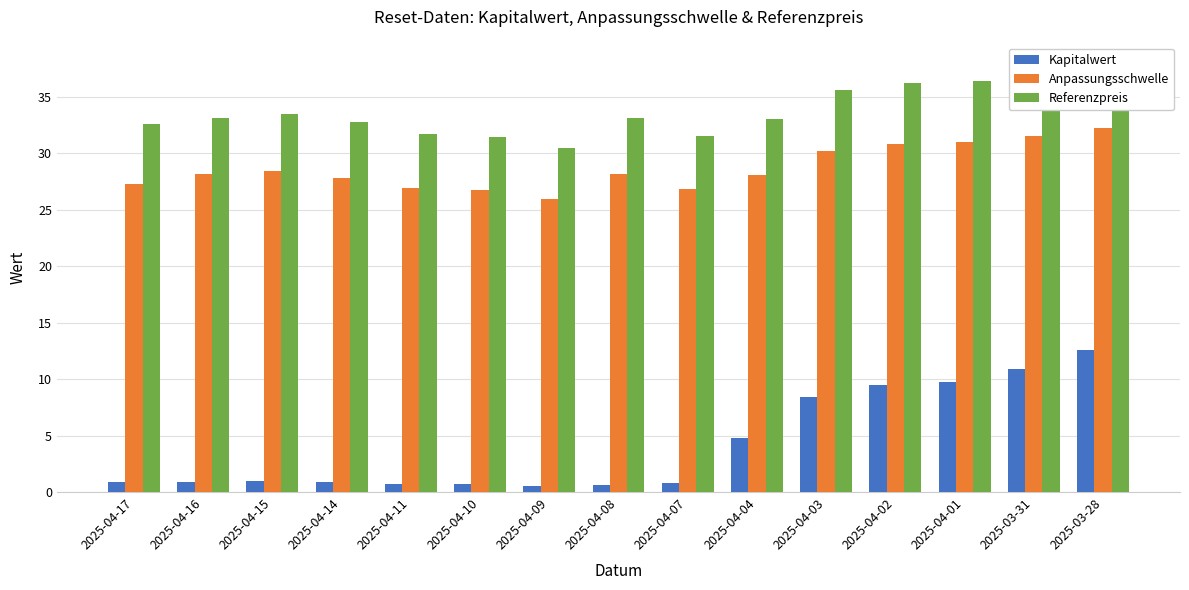

At 2025-04-14, list the series in order from largest to smallest.

Referenzpreis, Anpassungsschwelle, Kapitalwert